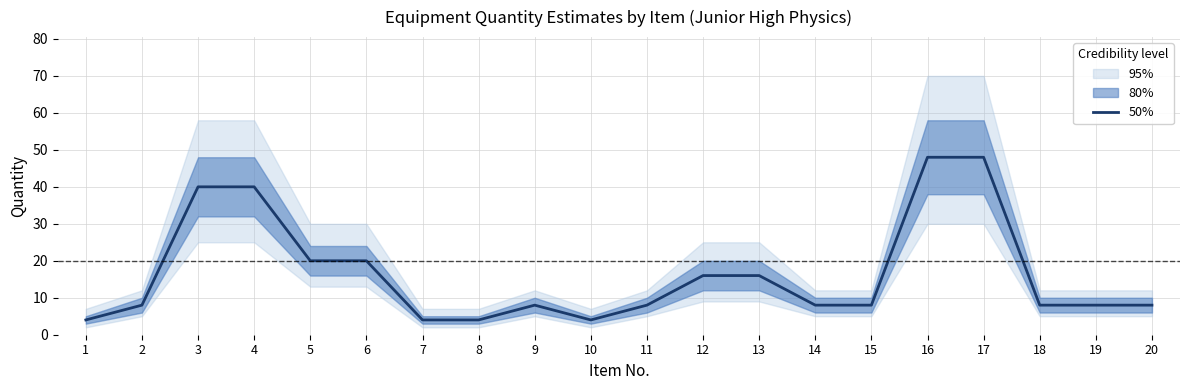

Reading left to right, transcribe all the data shown in this chart.

4	8	40	40	20	20	4	4	8	4	8	16	16	8	8	48	48	8	8	8